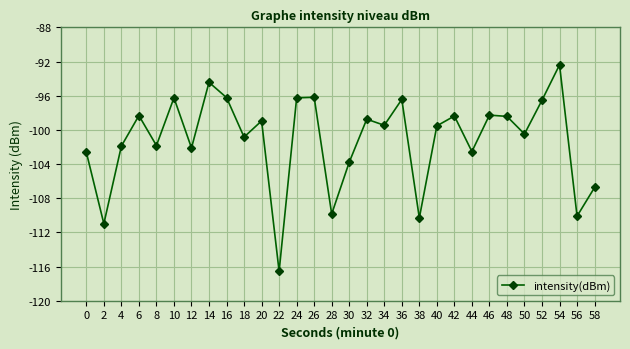

What is the approximate value at 18?

-100.8